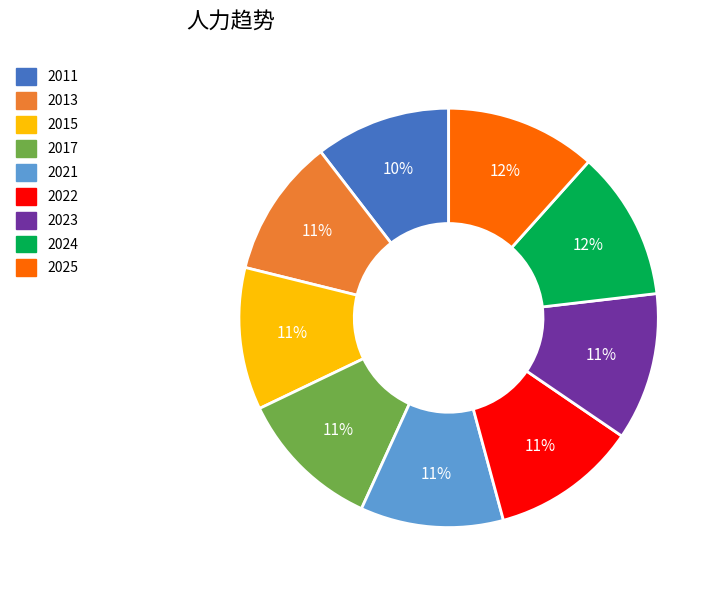

Combined, do 2017 and 2015 account for over 50%?

No